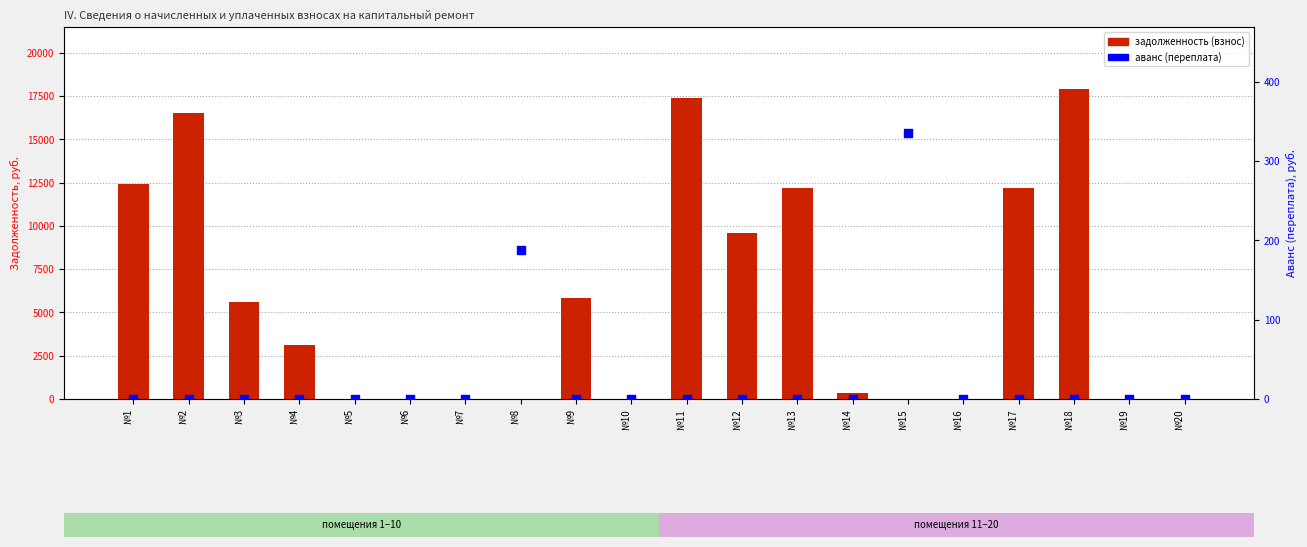

Is the value of задолженность (взнос) at №2 greater than the value of аванс (переплата) at №17?

Yes